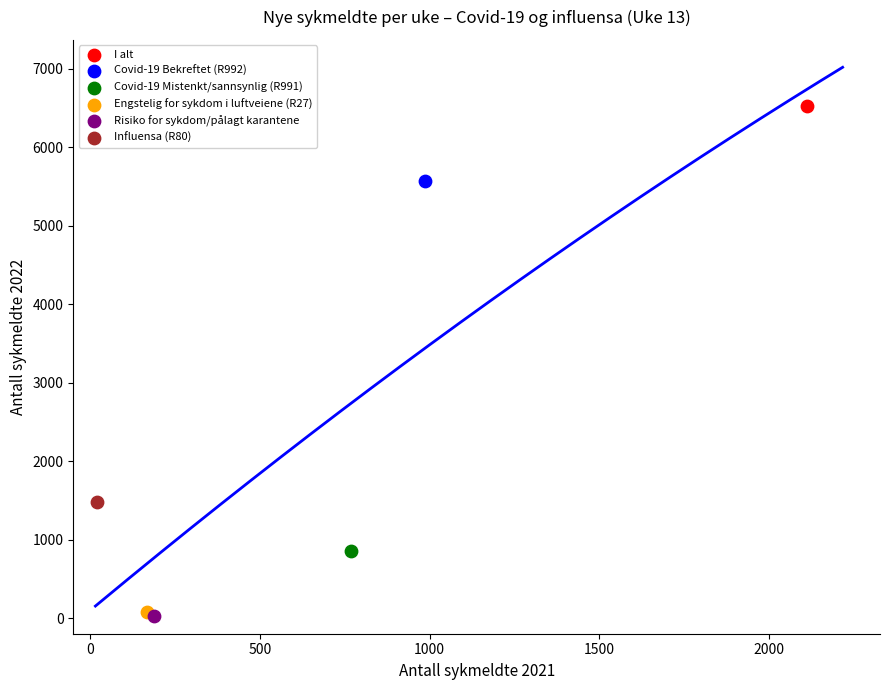

What are all the series names shown in the legend?

I alt, Covid-19 Bekreftet (R992), Covid-19 Mistenkt/sannsynlig (R991), Engstelig for sykdom i luftveiene (R27), Risiko for sykdom/pålagt karantene, Influensa (R80)